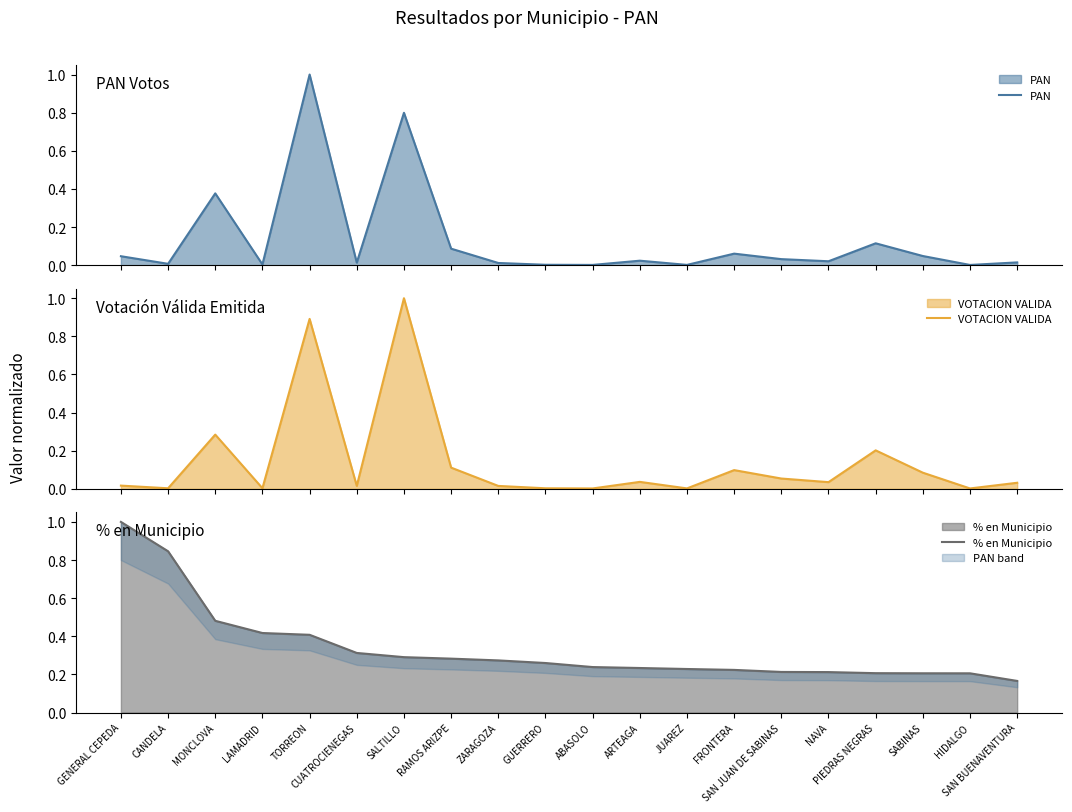

Which series has the largest total across all categories?

% en Municipio